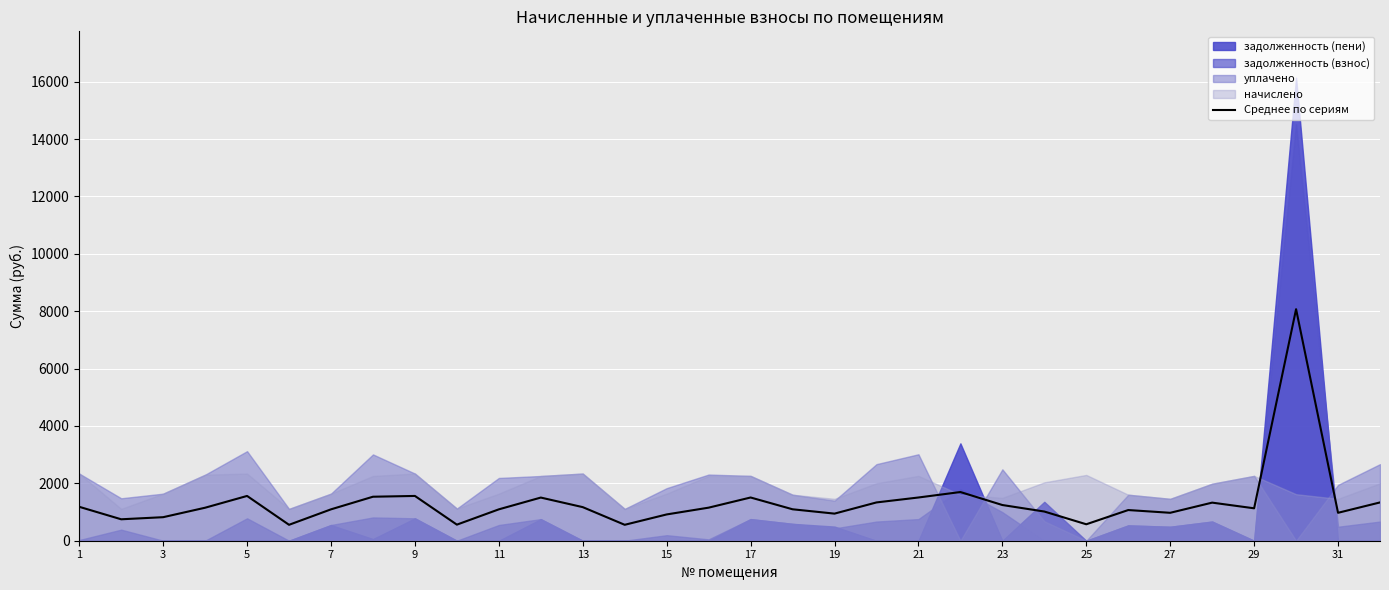

The value of Среднее по сериям at 31 is 1523.1. True or false?

False